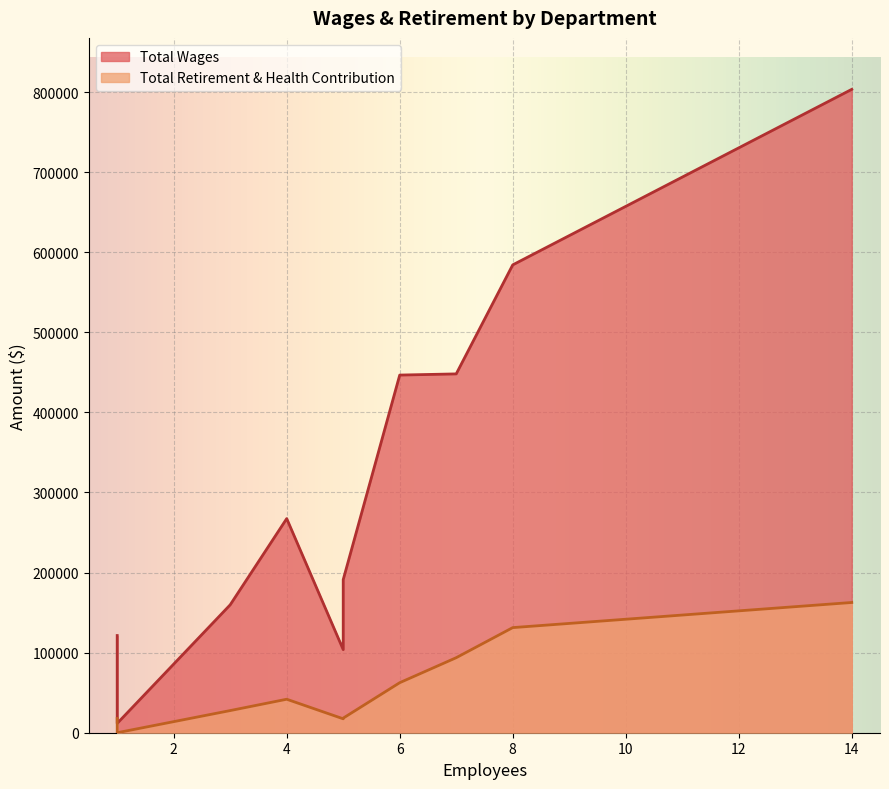

How many interior local peaks does the Total Retirement & Health Contribution series have?

1